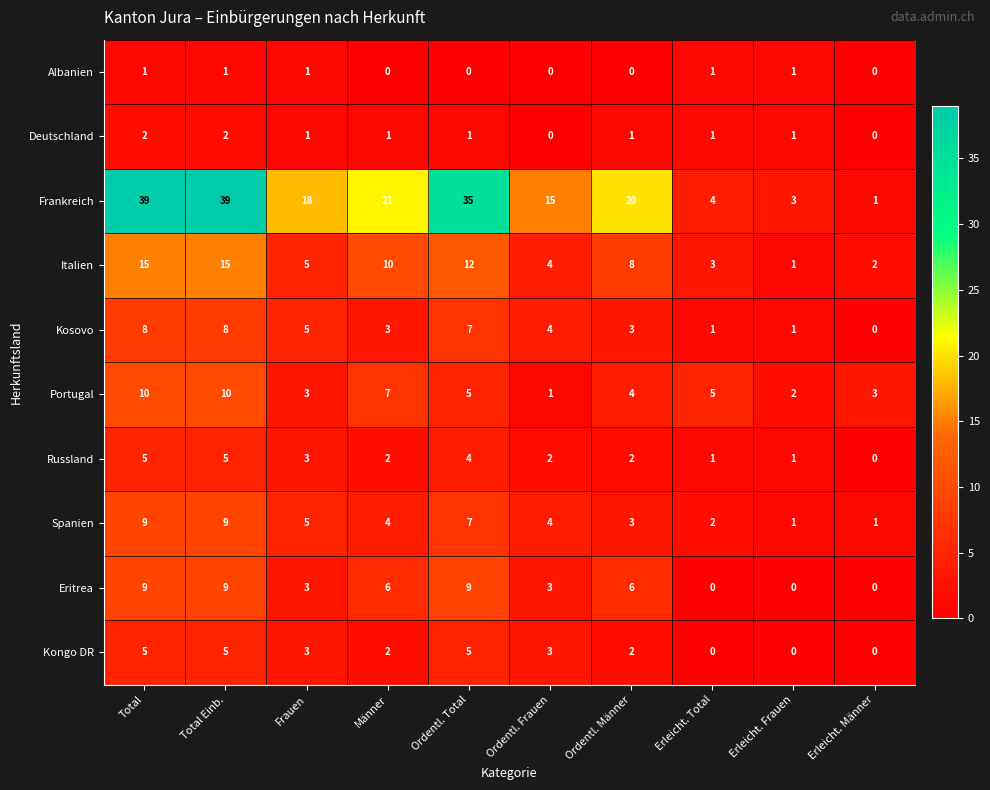

At which label does Frankreich reach its minimum?

Erleicht. Männer